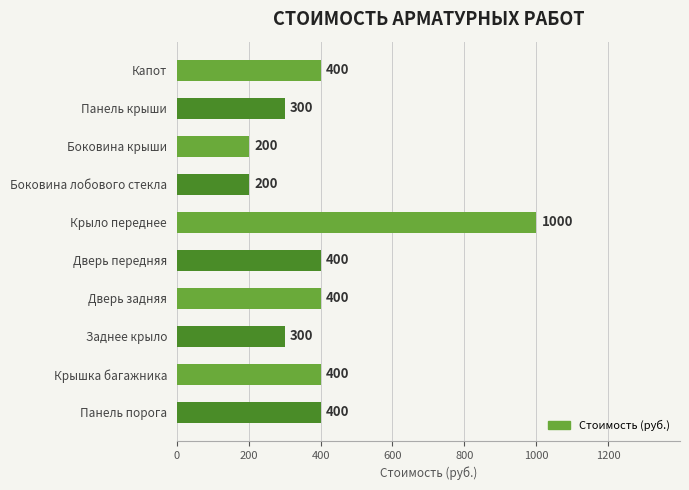

How many bars are there in total?

10